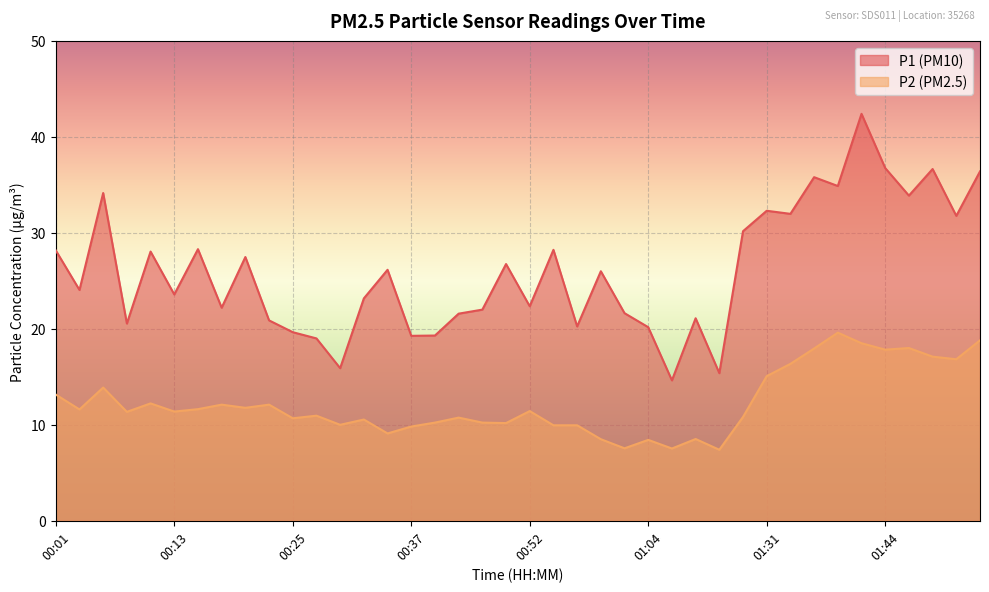

Reading left to right, what are all the values shown in this chart?

P1: 28.2	24.1	34.1	20.6	28.1	23.6	28.3	22.2	27.5	20.9	19.6	19.0	15.9	23.2	26.1	19.3	19.3	21.6	22.0	26.8	22.4	28.2	20.2	26.0	21.6	20.2	14.6	21.1	15.4	30.2	32.3	32.0	35.8	34.9	42.4	36.8	33.9	36.6	31.8	36.4
P2: 13.2	11.6	13.9	11.3	12.2	11.4	11.6	12.1	11.8	12.1	10.7	10.9	10.0	10.6	9.1	9.8	10.2	10.8	10.2	10.2	11.4	9.9	9.9	8.5	7.5	8.4	7.5	8.5	7.4	10.8	15.1	16.4	17.9	19.6	18.5	17.8	18.0	17.1	16.8	18.8